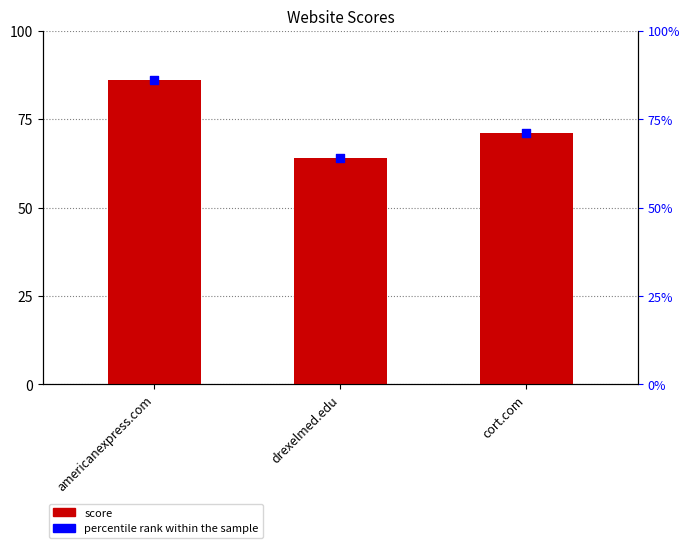

At how many categories does at least one series exceed 84?

1